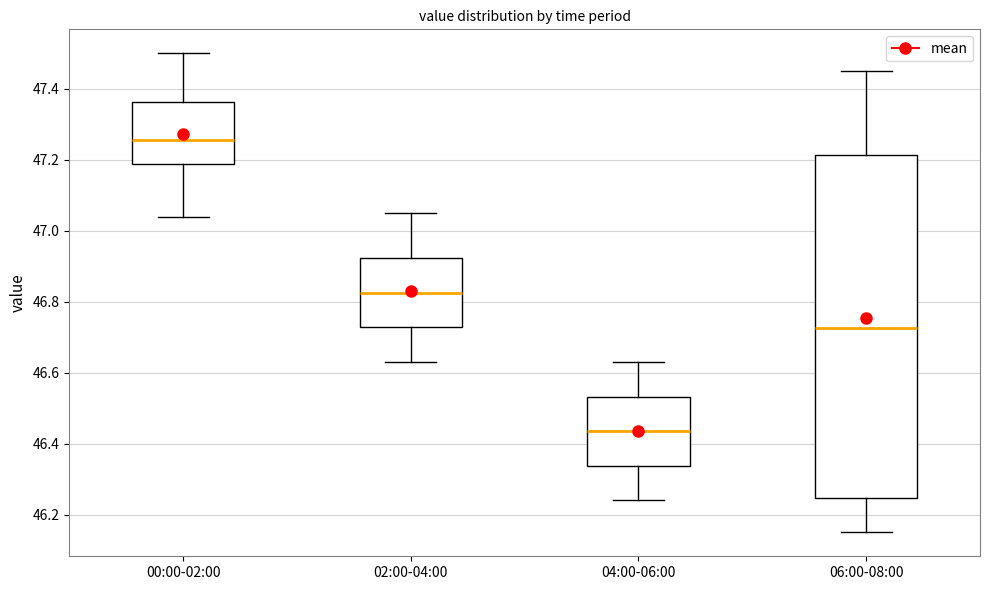

Reading left to right, read every box against the y-axis: the position of its median line, the range the box covers, and the ends of its whiskers. The values are not printed on the chart, so give them approximately, as read against the axis.

00:00-02:00: median 47.26, box 47.18 to 47.36, whiskers 47.04 to 47.50
02:00-04:00: median 46.82, box 46.72 to 46.92, whiskers 46.64 to 47.06
04:00-06:00: median 46.44, box 46.34 to 46.54, whiskers 46.24 to 46.64
06:00-08:00: median 46.72, box 46.24 to 47.22, whiskers 46.16 to 47.46